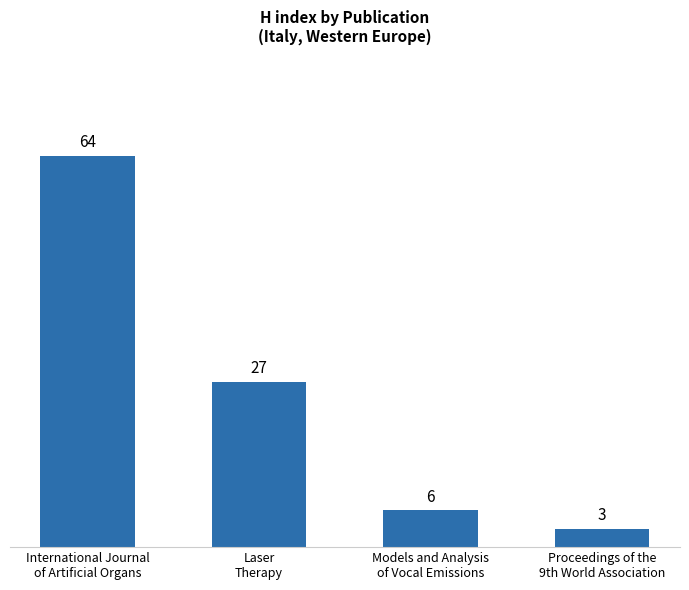

How many data points are less than 27?

2